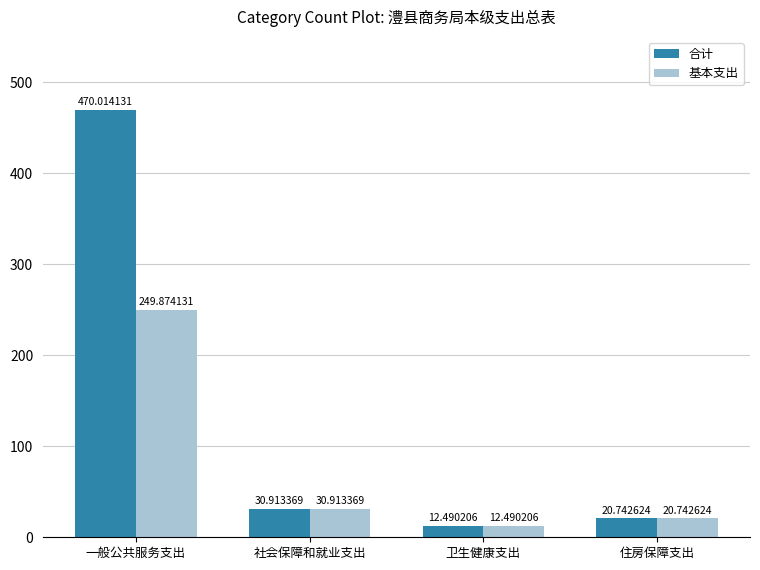

List the labels in order of 基本支出 value, smallest first.

卫生健康支出, 住房保障支出, 社会保障和就业支出, 一般公共服务支出